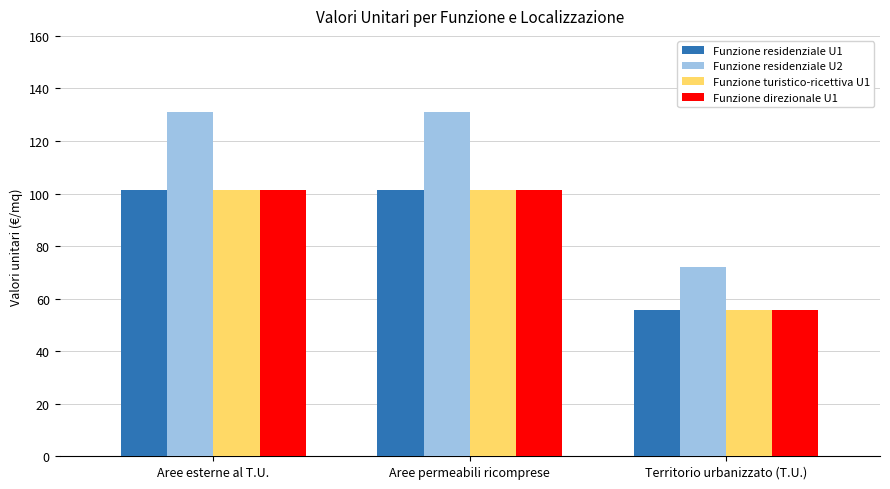

True or false: Funzione direzionale U1 has a value of 33.2 at Territorio urbanizzato (T.U.).

False